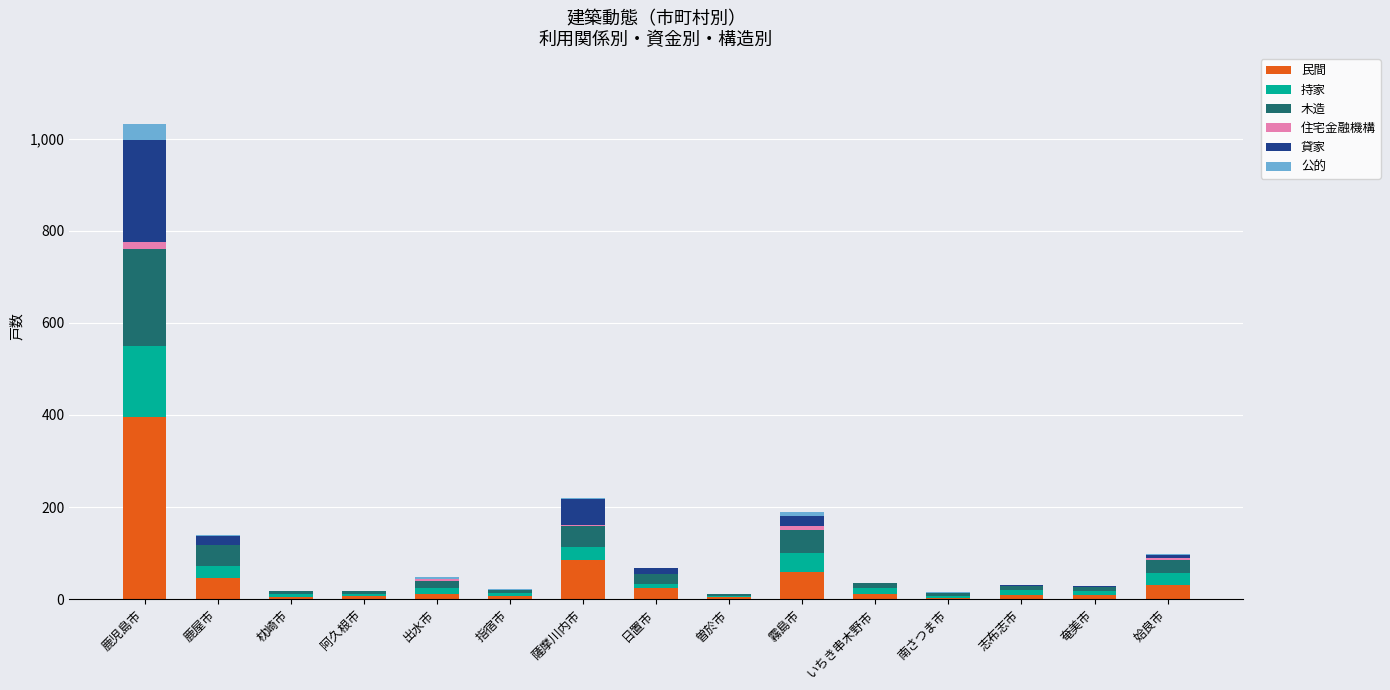

What is the highest value of the 民間 series?

396